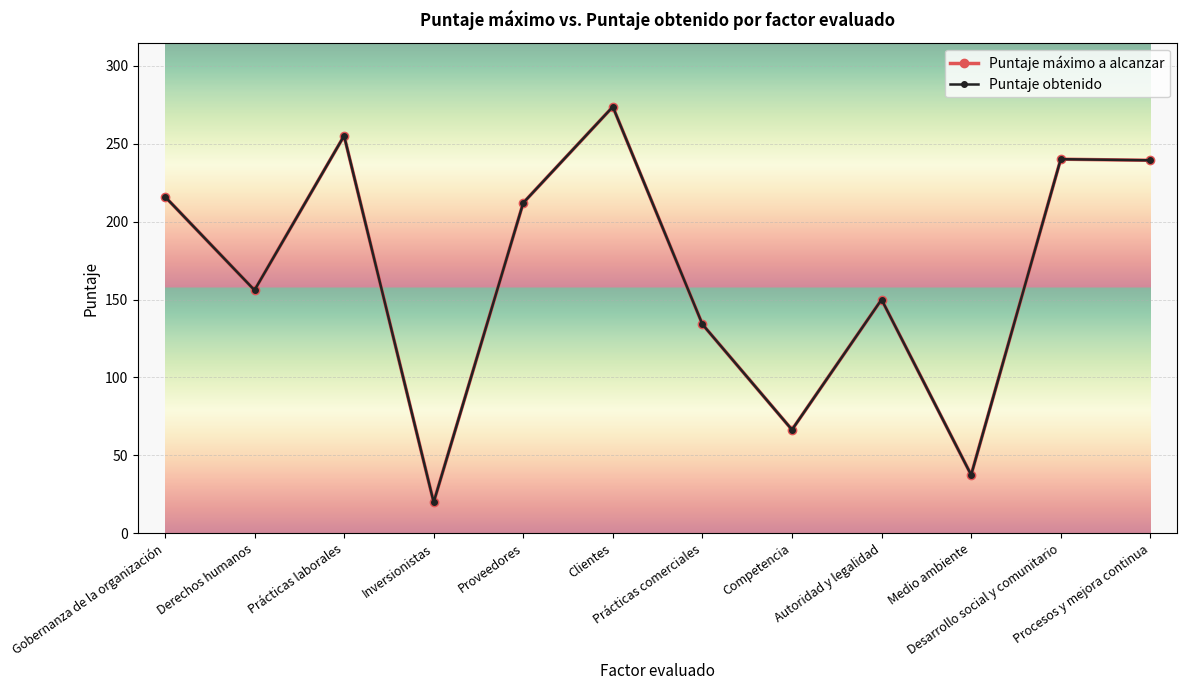

At how many categories does at least one series exceed 207?

6